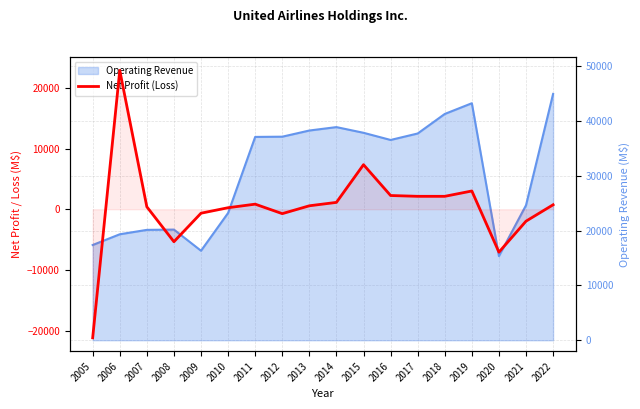

List the labels in order of value, largest first.

2006, 2015, 2019, 2016, 2017, 2018, 2014, 2011, 2022, 2013, 2007, 2010, 2009, 2012, 2021, 2008, 2020, 2005